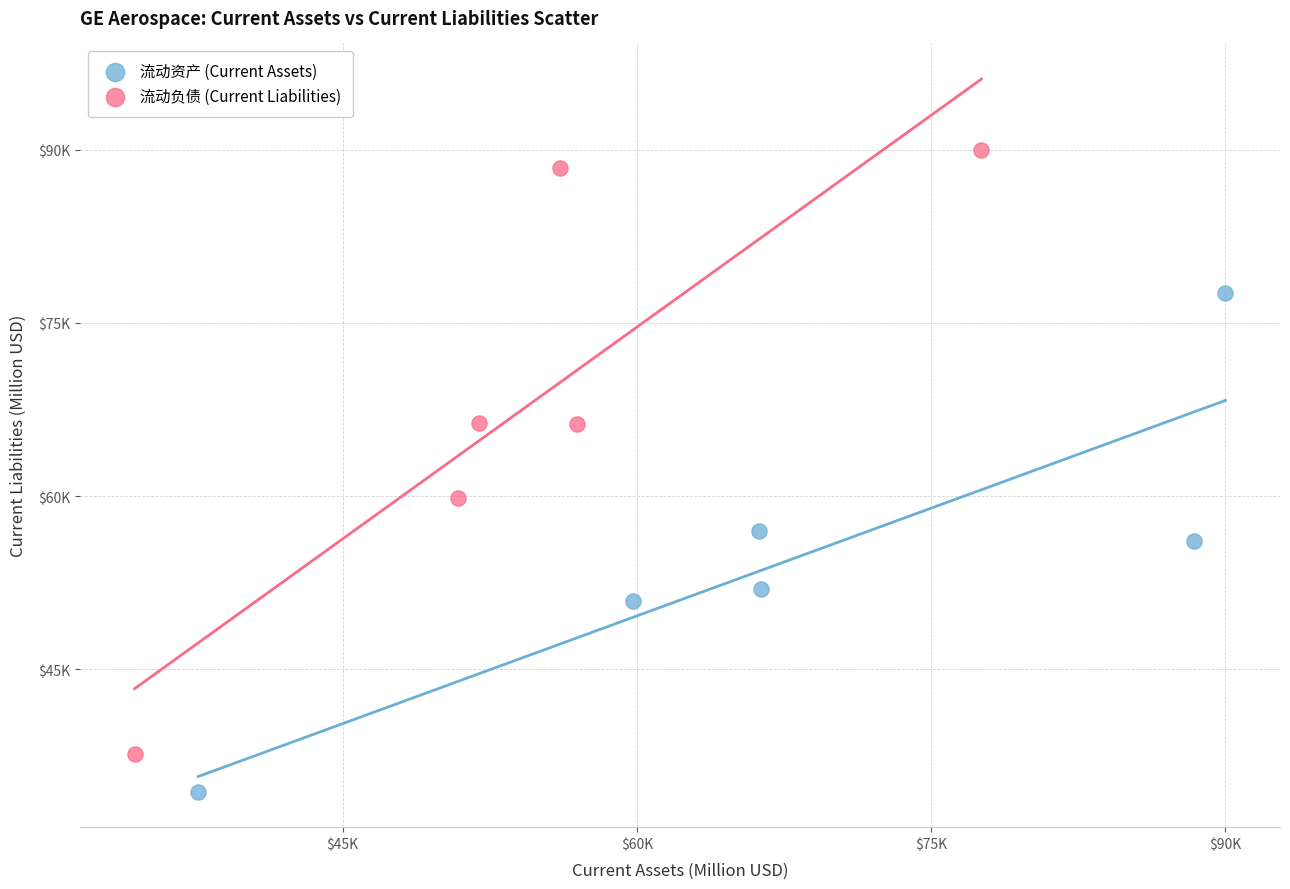

What are all the series names shown in the legend?

流动资产 (Current Assets), 流动负债 (Current Liabilities)